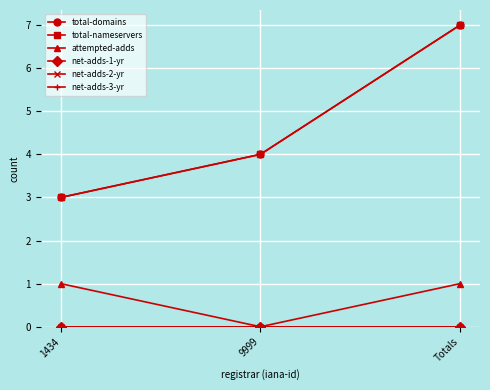

Does the chart have visible grid lines?

Yes